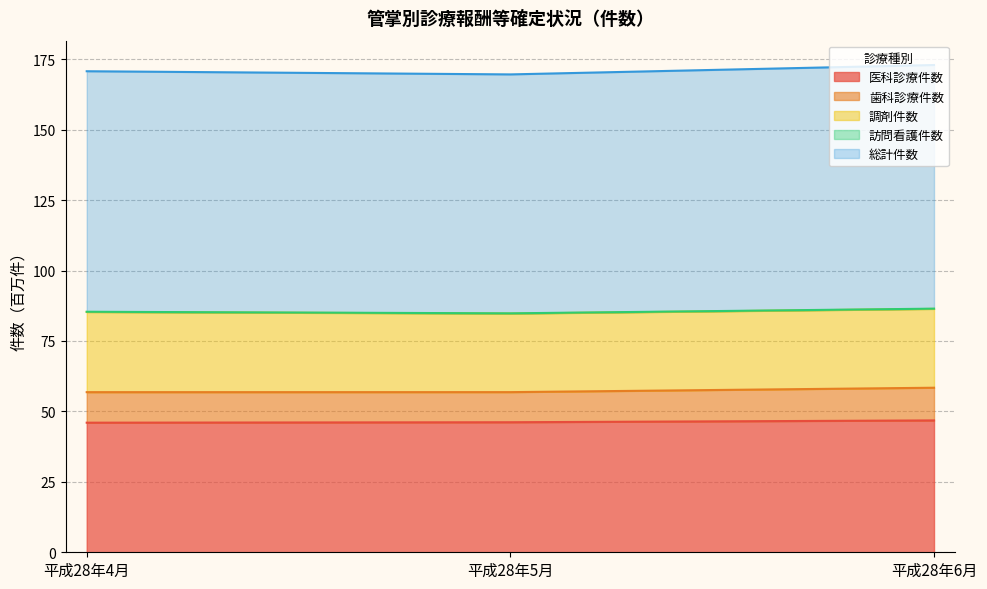

What is the maximum value for 医科診療件数?

46.8